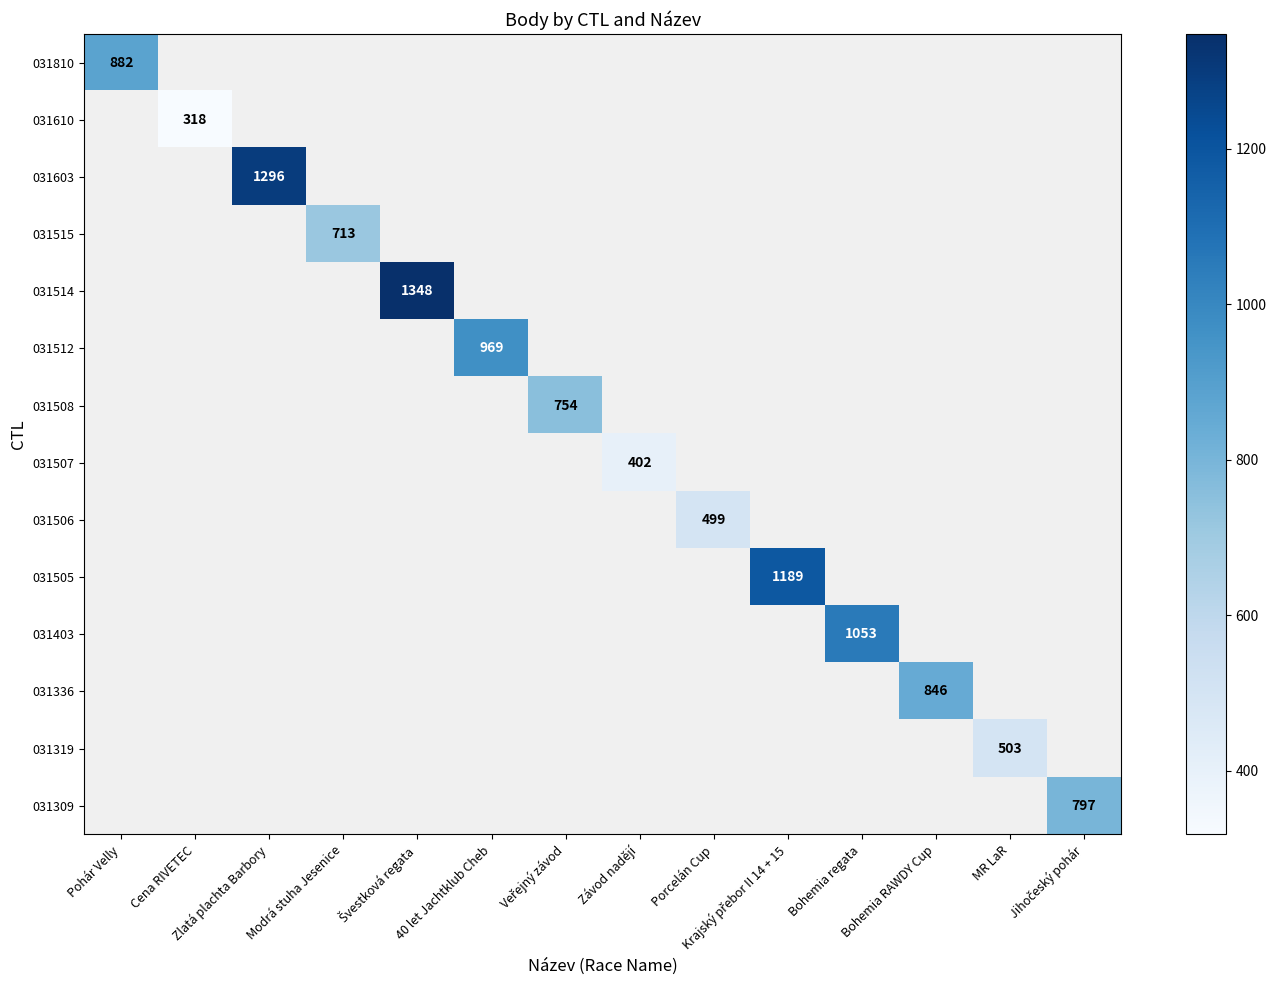

How many positive values does the 031508 series have?

1